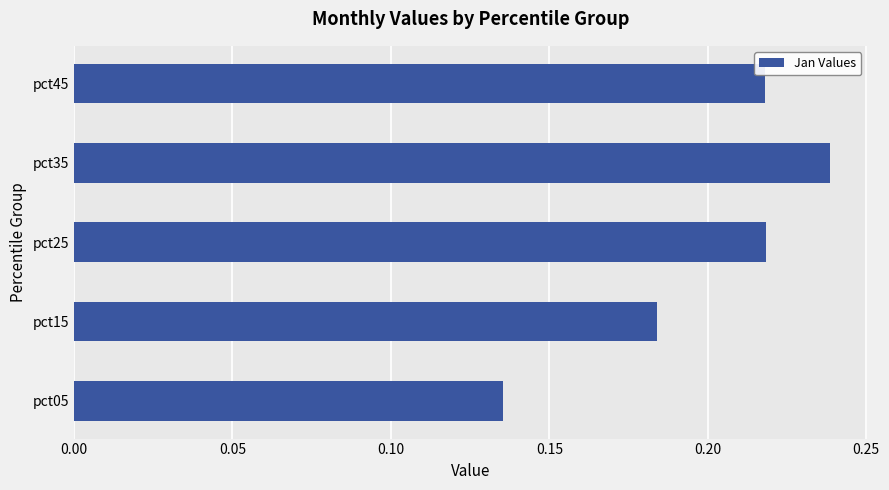

Which has a higher value, pct15 or pct35?

pct35